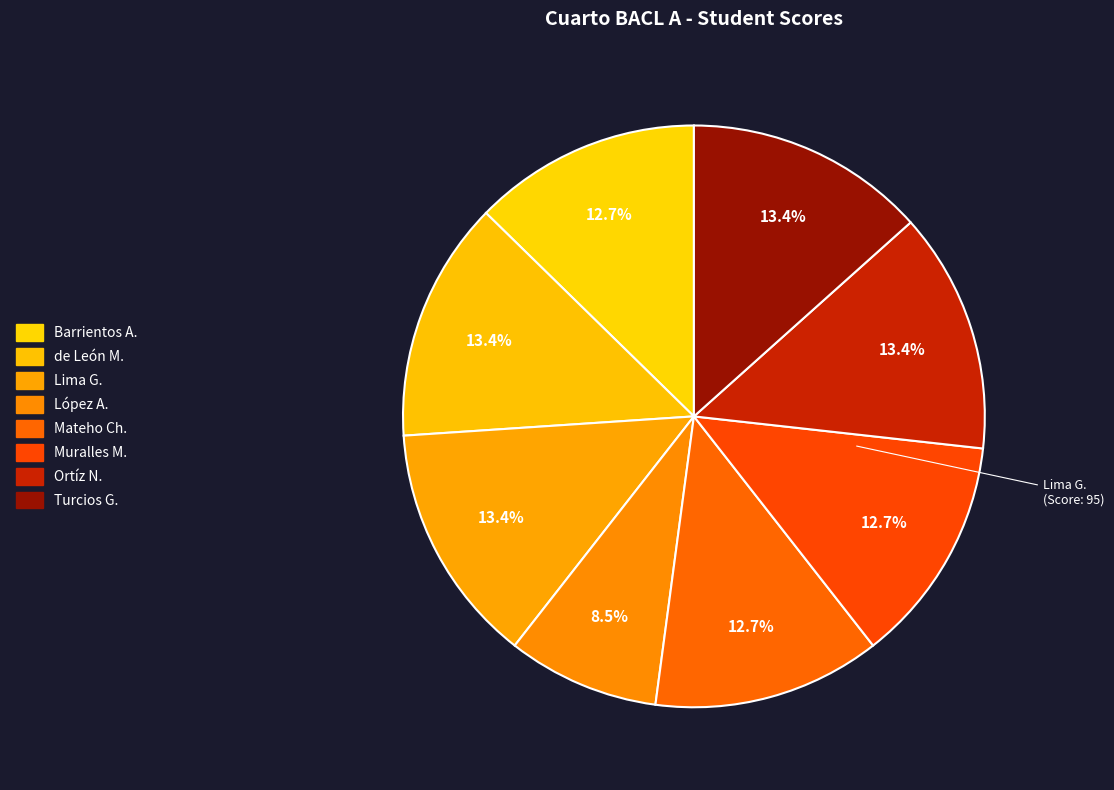

The Mateho Chacón, Adriana Marilyn Betzabe slice represents 27% of the pie. True or false?

False